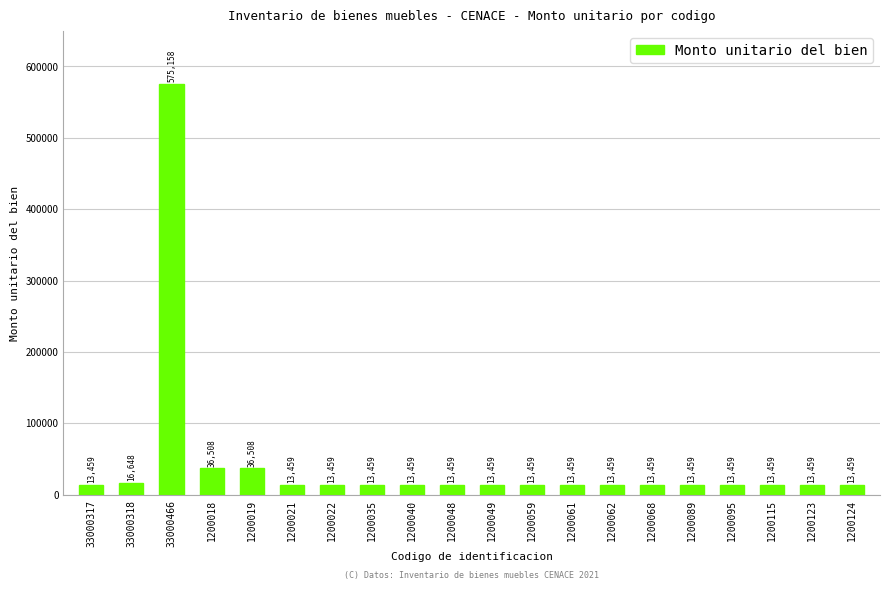

What is the smallest value displayed?

13459.0